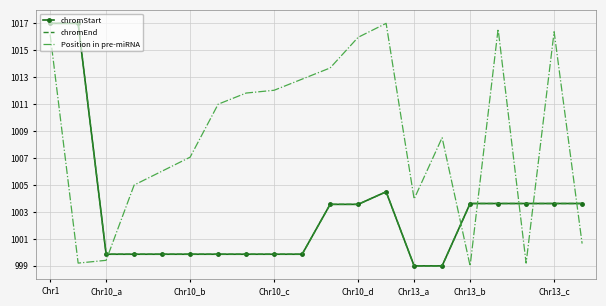

Count the number of categories in the chart.

20